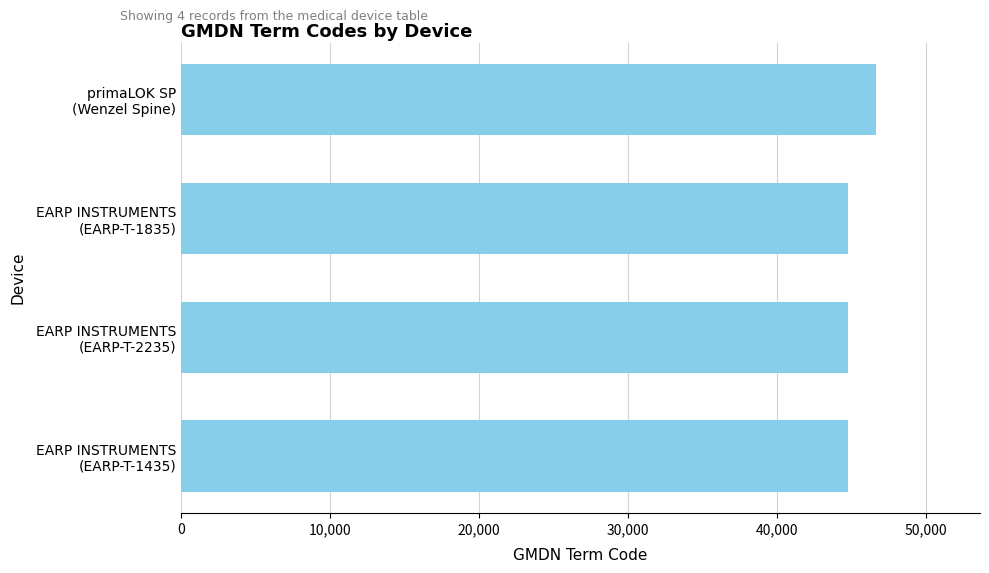

What is the average value?

45232